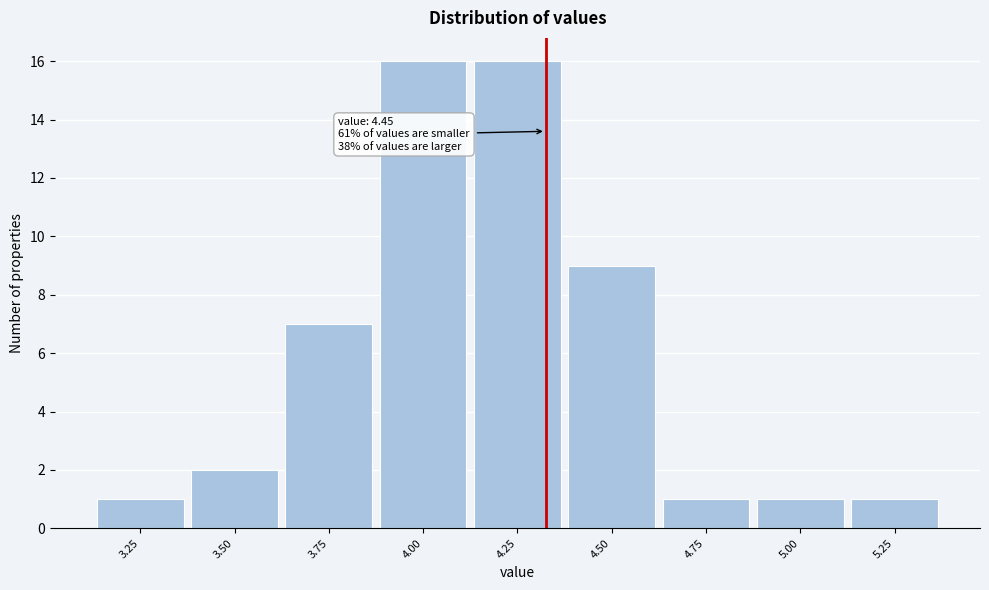

Reading left to right, extract all data points from this chart.

3.25=1	3.50=2	3.75=7	4.00=16	4.25=16	4.50=9	4.75=1	5.00=1	5.25=1